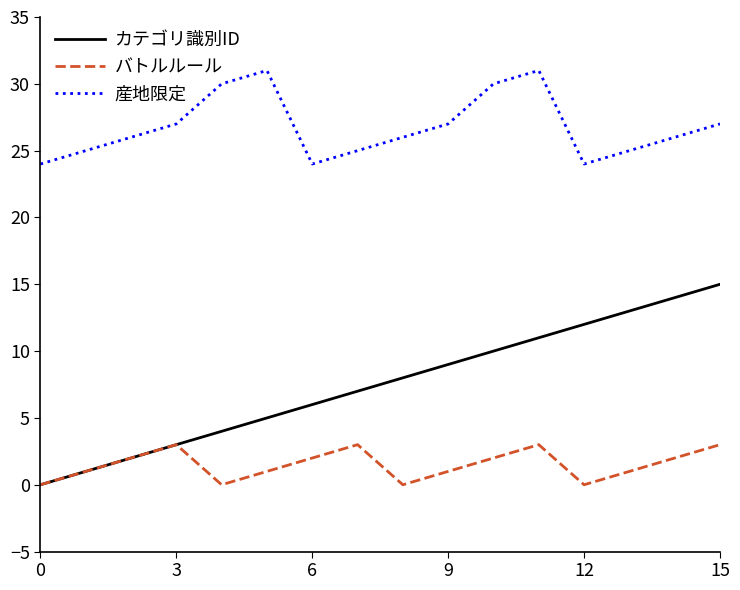

List the series in order of their peak value, lowest first.

バトルルール, カテゴリ識別ID, 産地限定